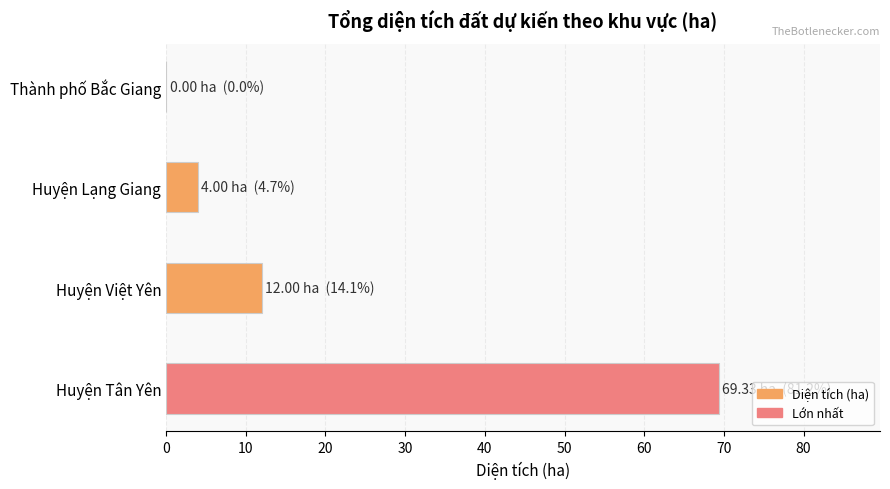

At which label is the value closest to 34?

Huyện Việt Yên